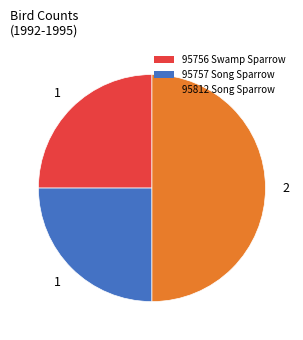

What is the largest slice in the pie chart?

95812 Song Sparrow